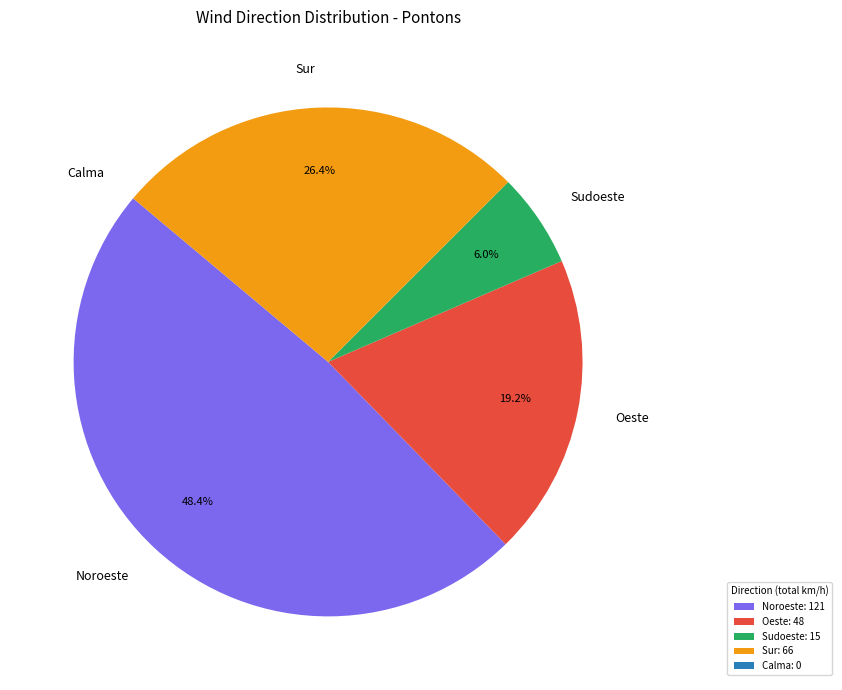

What is the ratio of the value at Noroeste to the value at Sudoeste?

8.1